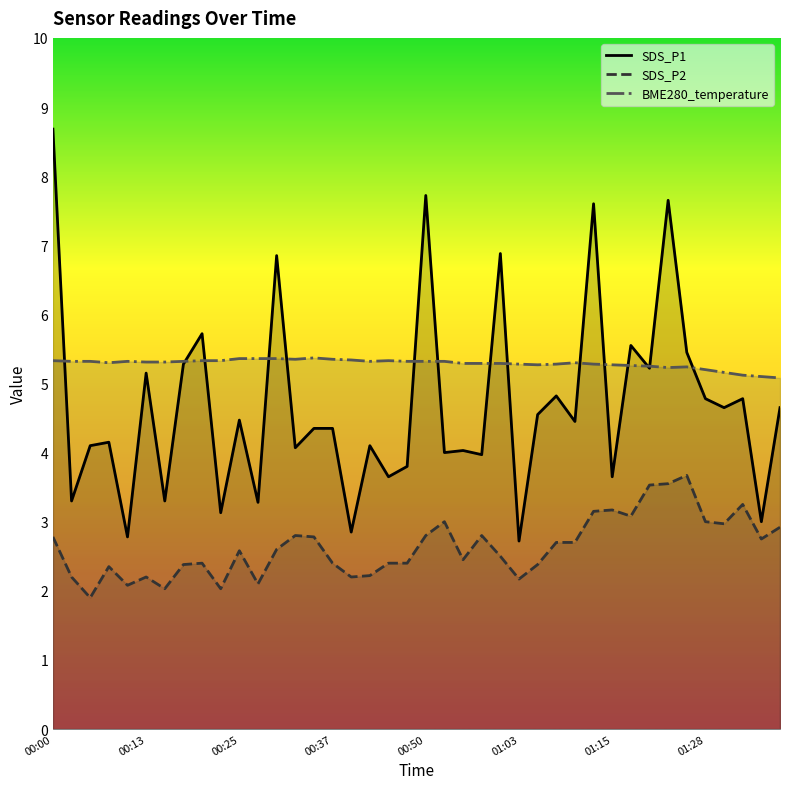

Which series has the largest total across all categories?

BME280_temperature